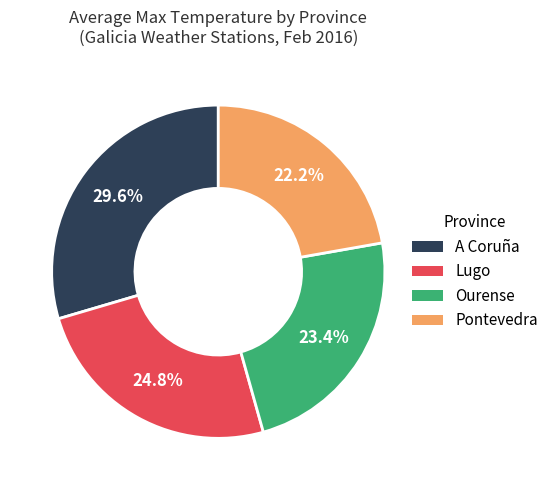

Is Ourense the majority of the pie?

No